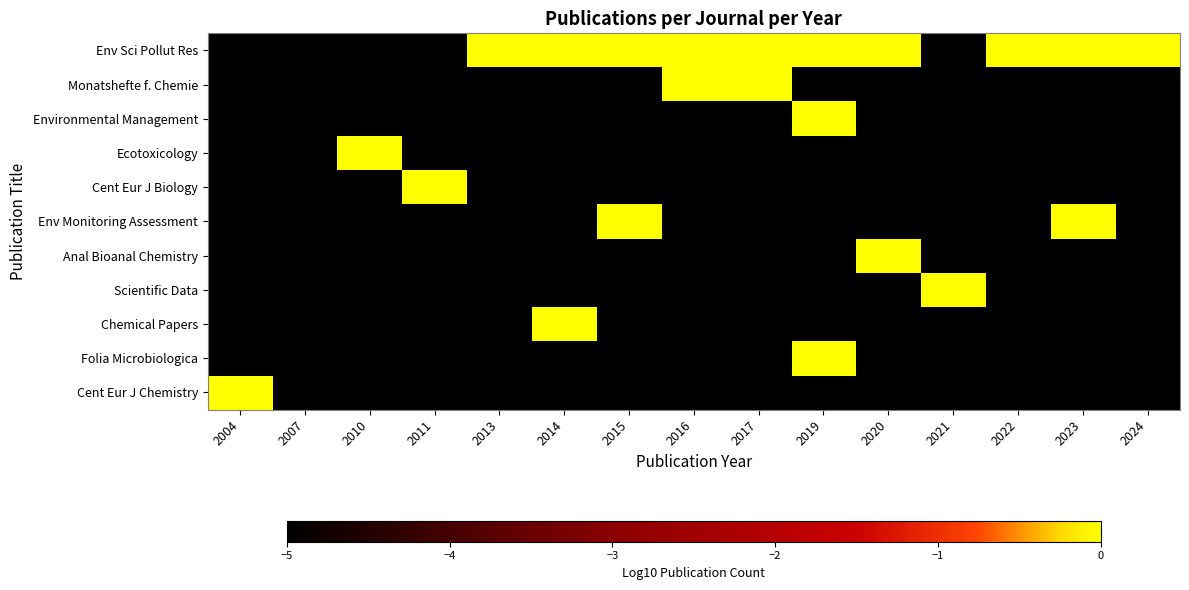

Which category has the highest value across all series?

2023